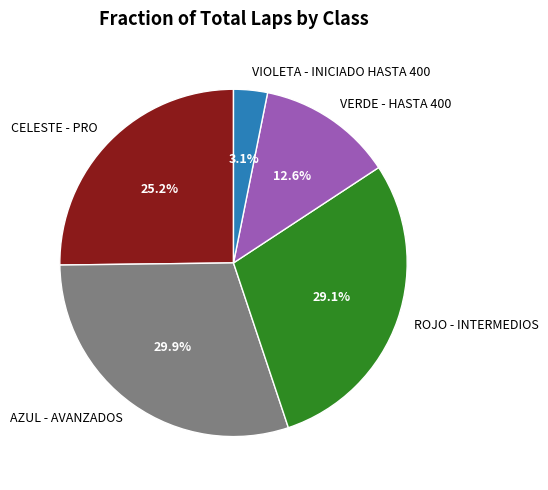

What percentage is the CELESTE - PRO slice, to the nearest percent?

25%